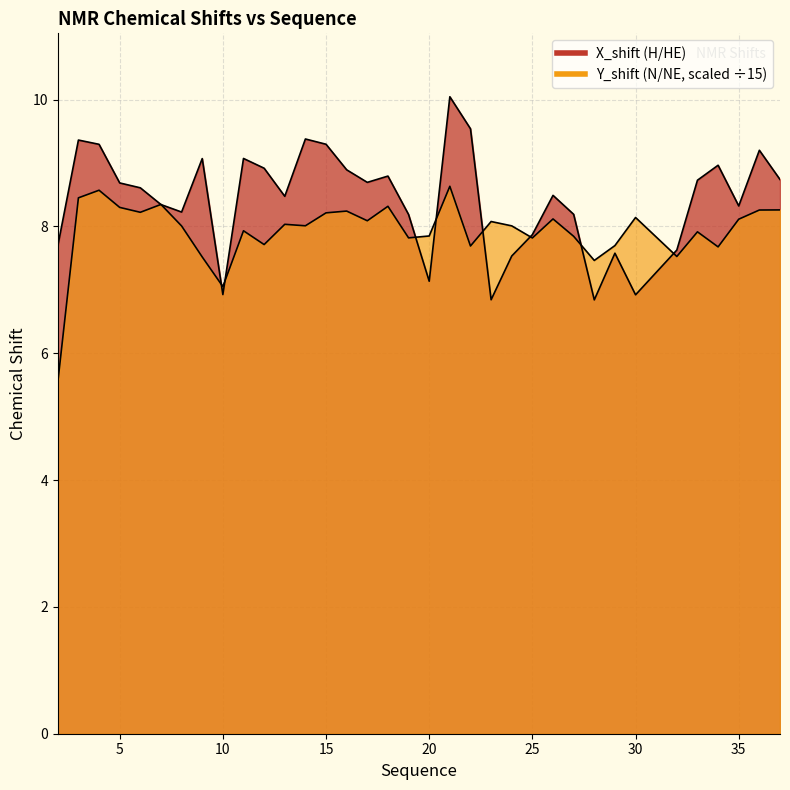

At 20, list the series in order from largest to smallest.

Y_shift, X_shift